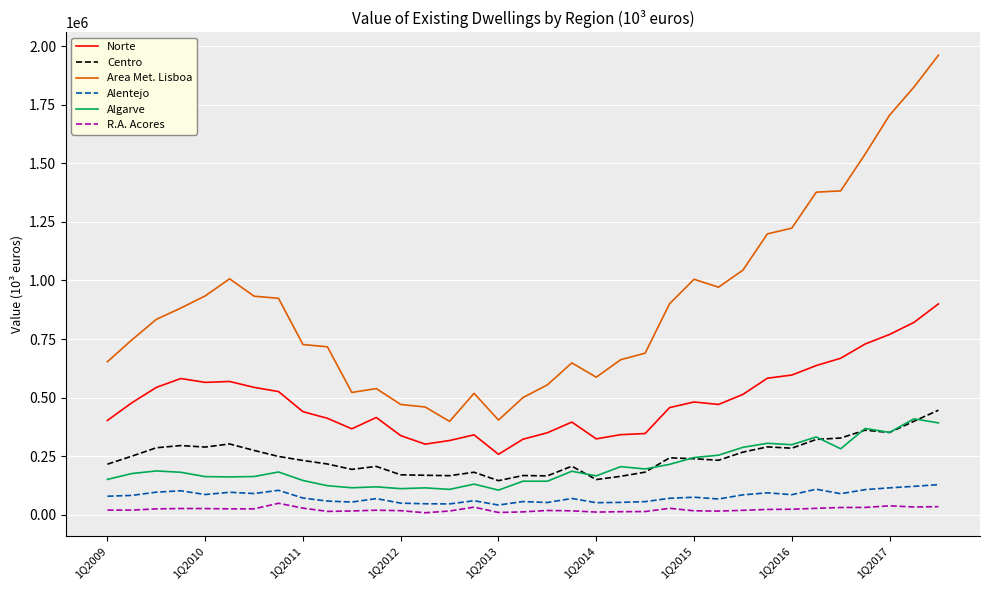

What is the maximum value shown in the chart?

1961445